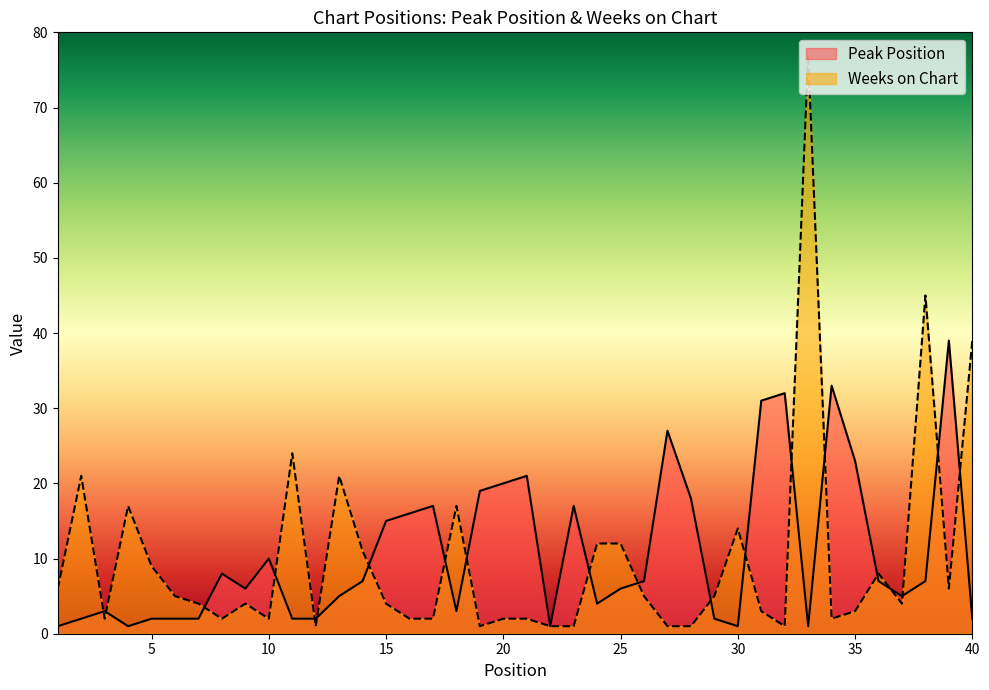

What is the value of the Peak Position point at the 3rd from the left?

3